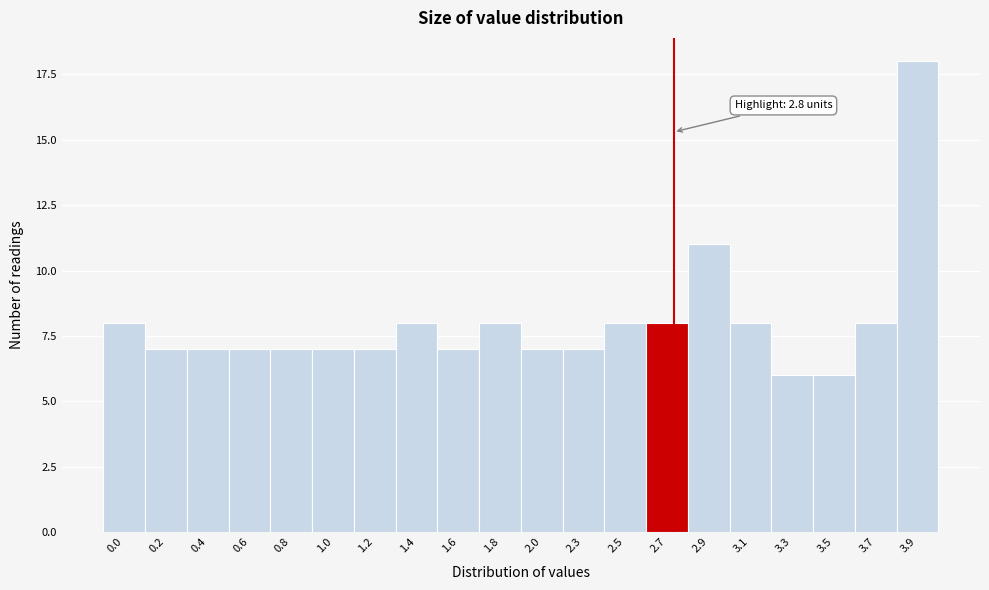

Reading left to right, extract all data points from this chart.

0.0=8	0.2=7	0.4=7	0.6=7	0.8=7	1.0=7	1.2=7	1.4=8	1.6=7	1.8=8	2.0=7	2.3=7	2.5=8	2.7=8	2.9=11	3.1=8	3.3=6	3.5=6	3.7=8	3.9=18